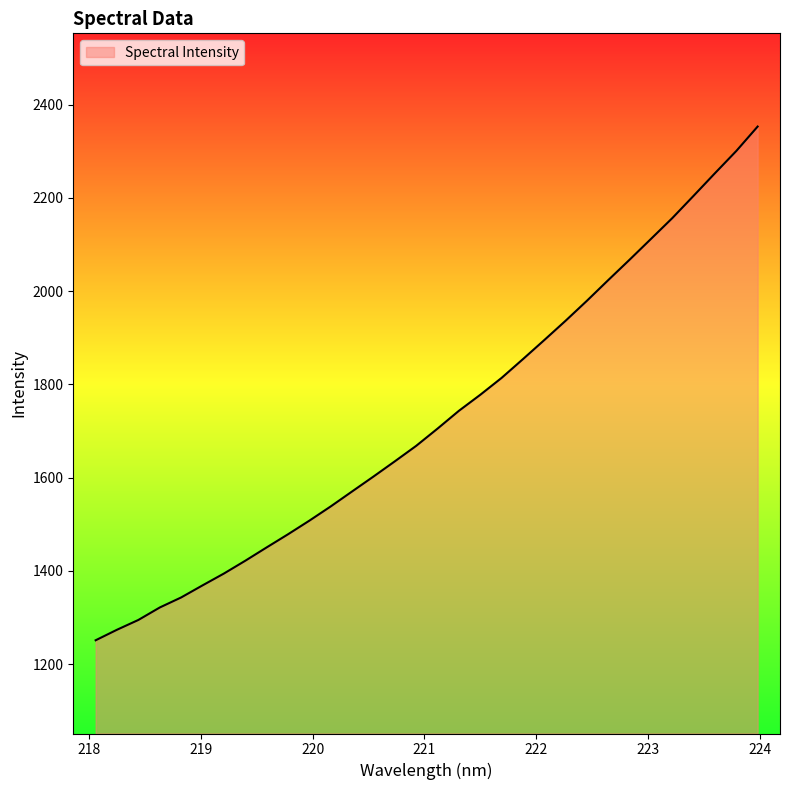

What is the difference between the maximum and minimum values?

1102.1